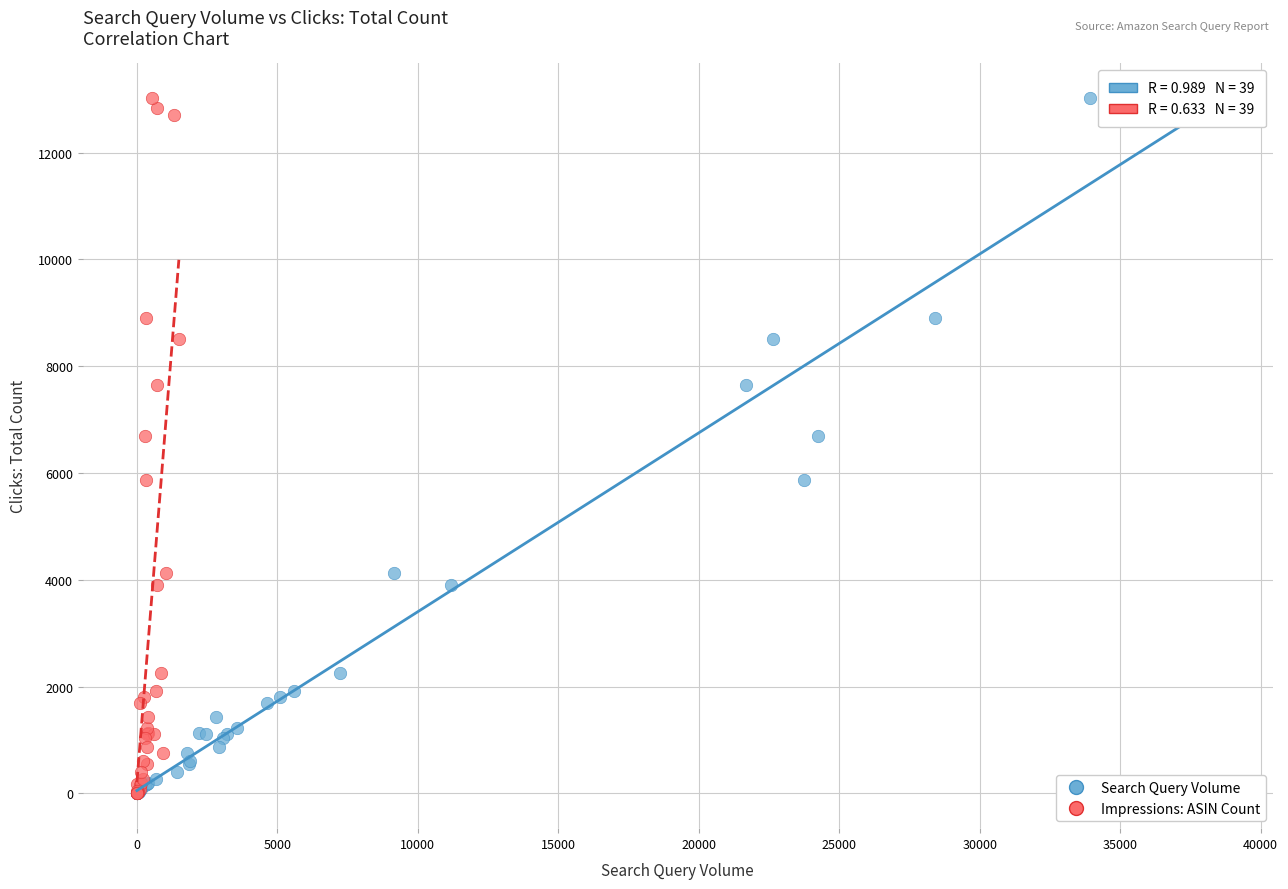

What are all the series names shown in the legend?

Search Query Volume, Impressions: ASIN Count